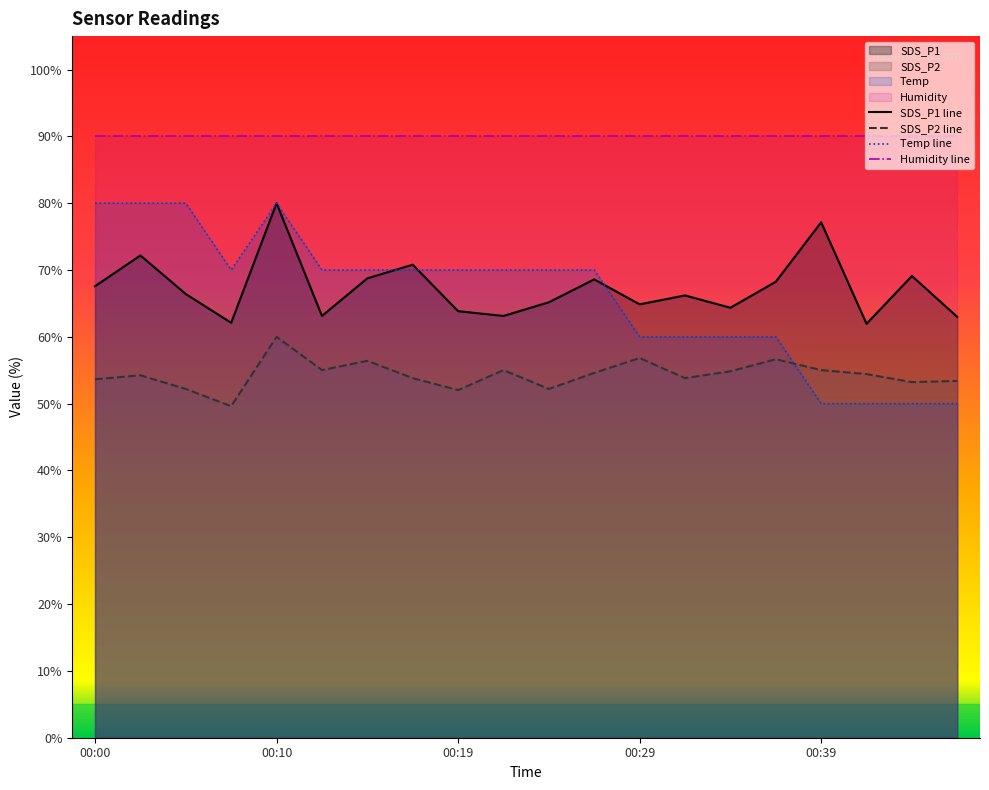

In SDS_P2, how many points are lower than both neighbors (excluding endpoints)?

6